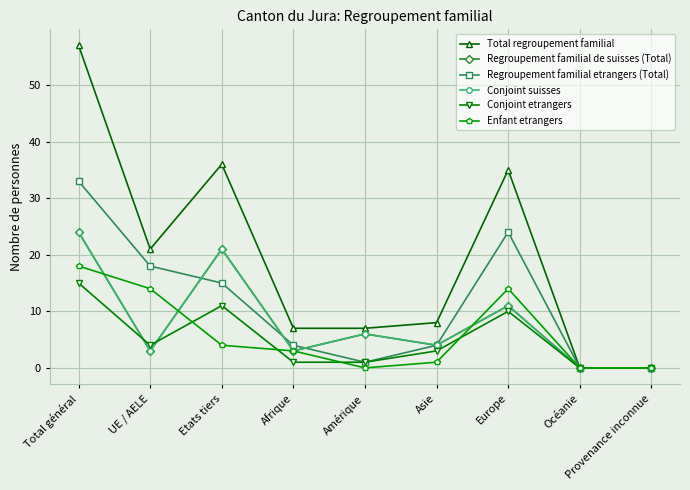

Is the value of Regroupement familial de suisses (Total) at Total général greater than the value of Enfant etrangers at UE / AELE?

Yes